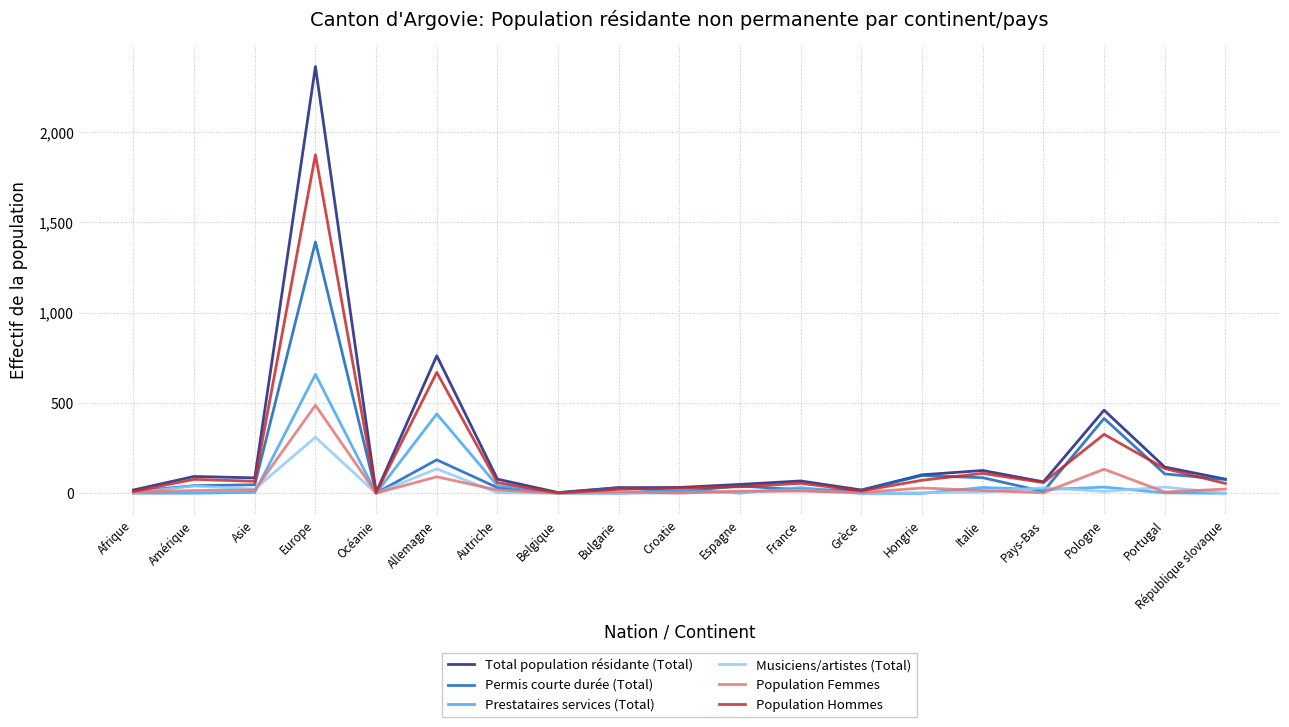

Rank the series by their maximum value, from highest to lowest.

Total population résidante (Total), Population Hommes, Permis courte durée (Total), Prestataires services (Total), Population Femmes, Musiciens/artistes (Total)